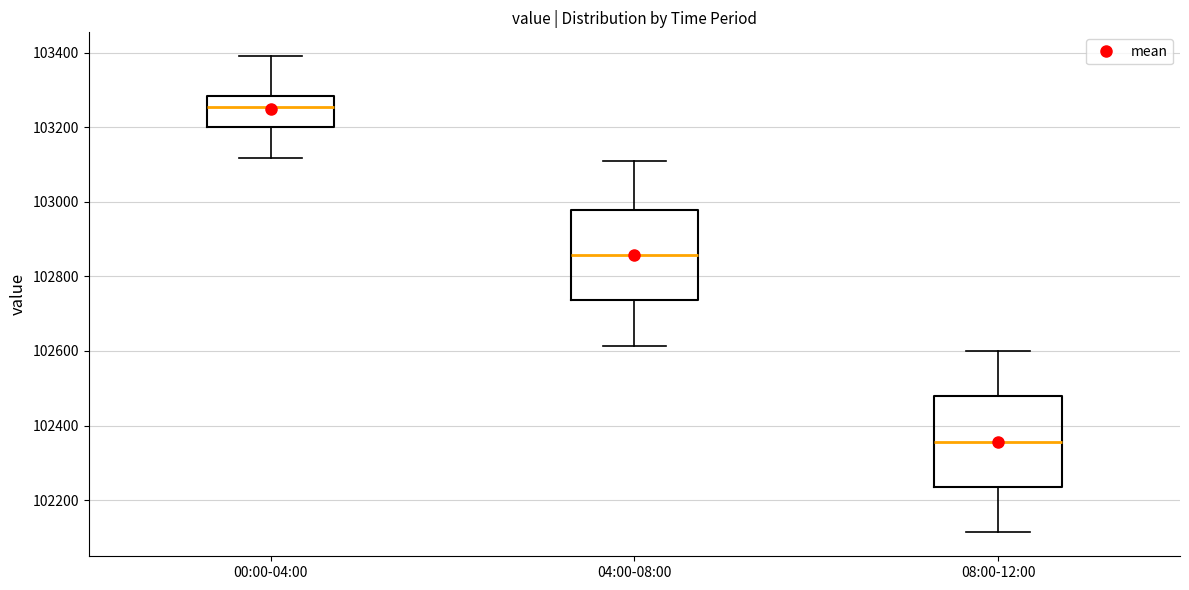

Reading left to right, transcribe this box plot: for each box, give where its median line is, the range the box spans, and where its two whiskers end, as read against the y-axis. The values are not printed on the chart, so give them approximately, as read against the axis.

00:00-04:00: median 103260, box 103200 to 103280, whiskers 103120 to 103400
04:00-08:00: median 102860, box 102740 to 102980, whiskers 102620 to 103120
08:00-12:00: median 102360, box 102240 to 102480, whiskers 102120 to 102600